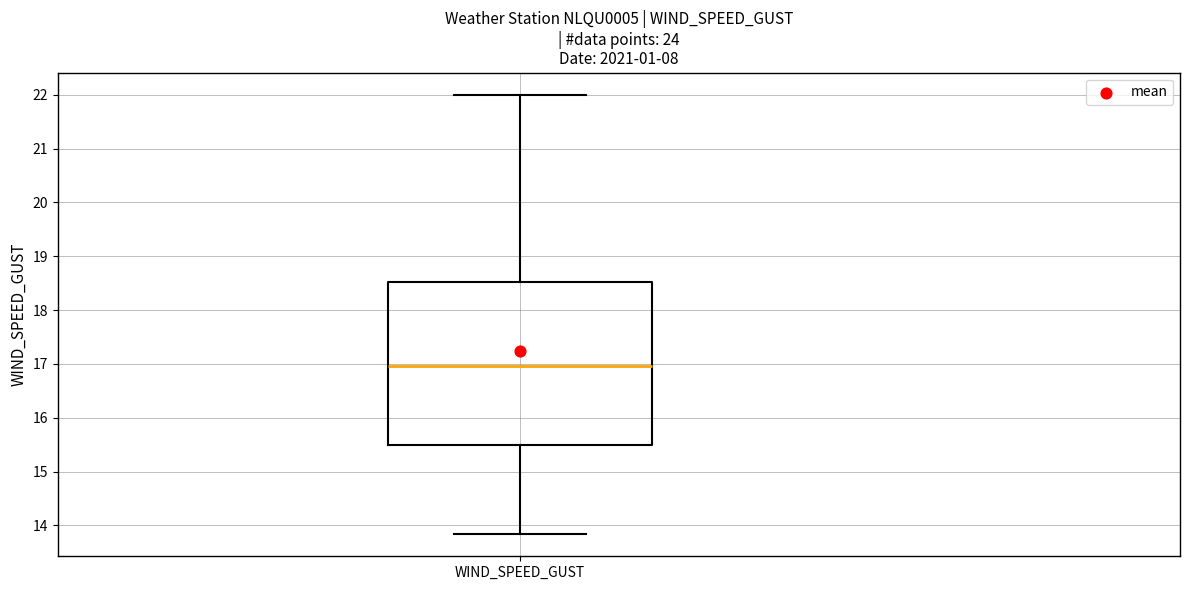

Transcribe this box plot: give where the median line is, the range the box spans, and where the two whiskers end, as read against the y-axis. The values are not printed on the chart, so give them approximately, as read against the axis.

median 17.0, box 15.5 to 18.5, whiskers 13.8 to 22.0